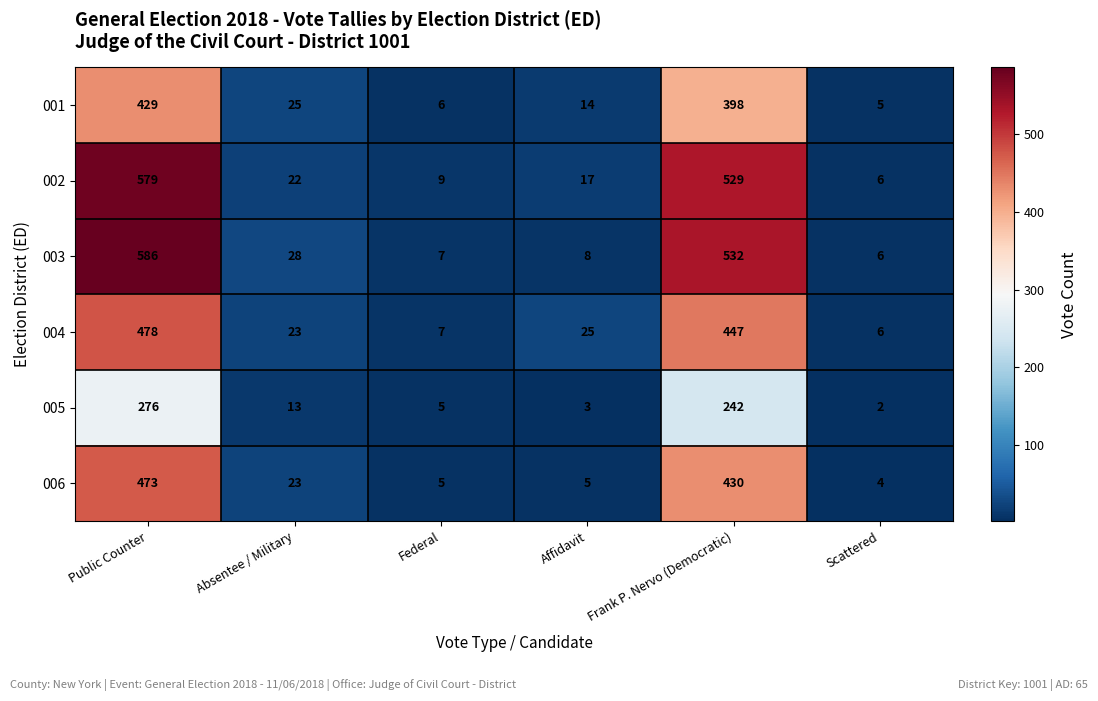

Which series changed the most between Public Counter and Affidavit?

003